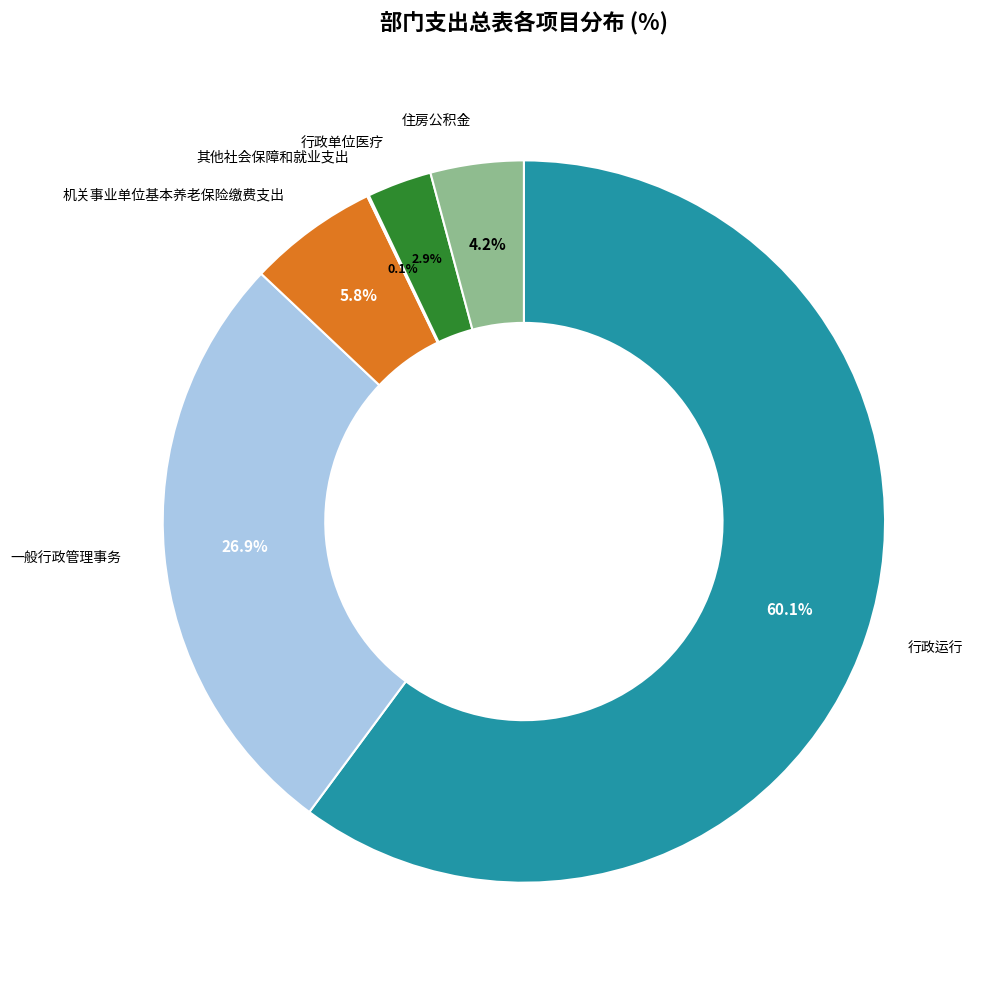

Which has a higher value, 行政单位医疗 or 机关事业单位基本养老保险缴费支出?

机关事业单位基本养老保险缴费支出